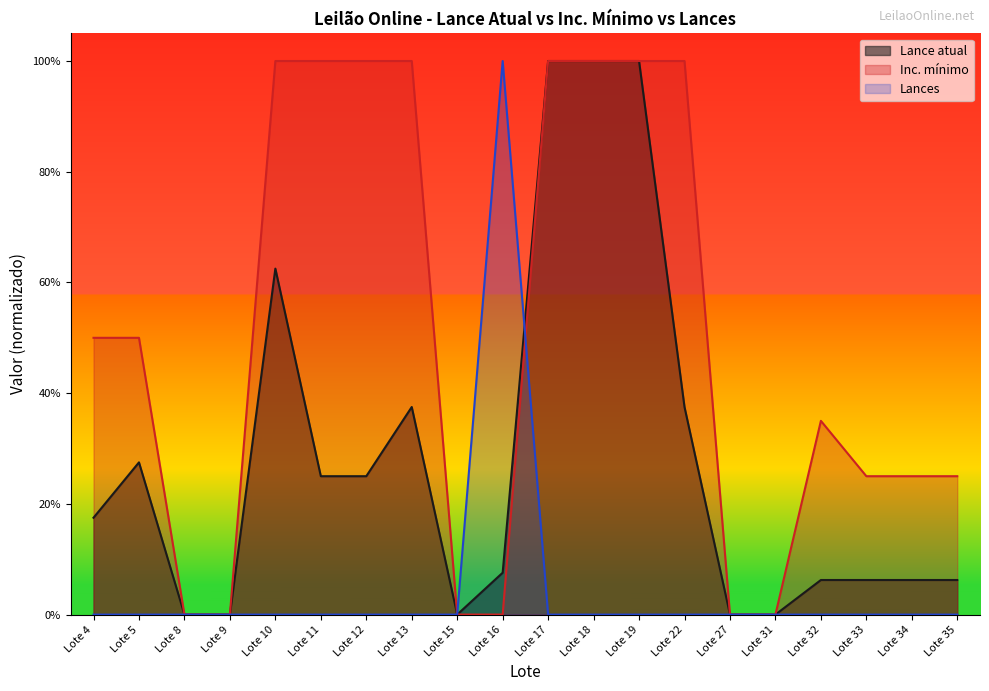

Between Lote 11 and Lote 16, which series saw the biggest shift?

Lances